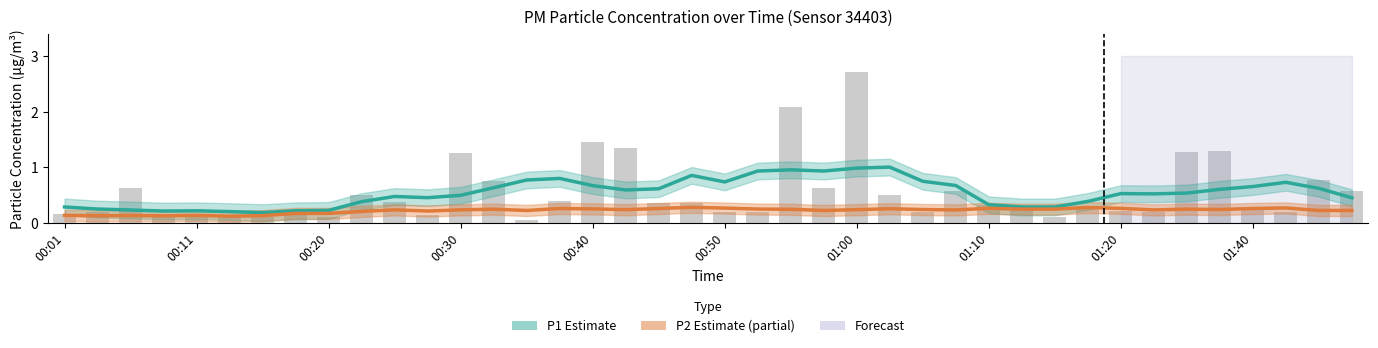

Reading left to right, extract all data points from this chart.

P1 Estimate: 0.3	0.2	0.2	0.2	0.2	0.2	0.2	0.2	0.2	0.4	0.5	0.5	0.5	0.6	0.8	0.8	0.7	0.6	0.6	0.9	0.7	0.9	1.0	0.9	1.0	1.0	0.7	0.7	0.3	0.3	0.3	0.4	0.5	0.5	0.5	0.6	0.7	0.7	0.6	0.5
P2 Estimate (partial): 0.1	0.1	0.1	0.1	0.1	0.1	0.1	0.2	0.2	0.2	0.2	0.2	0.2	0.2	0.2	0.3	0.3	0.2	0.3	0.3	0.3	0.2	0.2	0.2	0.2	0.3	0.2	0.2	0.3	0.2	0.2	0.3	0.3	0.2	0.2	0.2	0.3	0.3	0.2	0.2